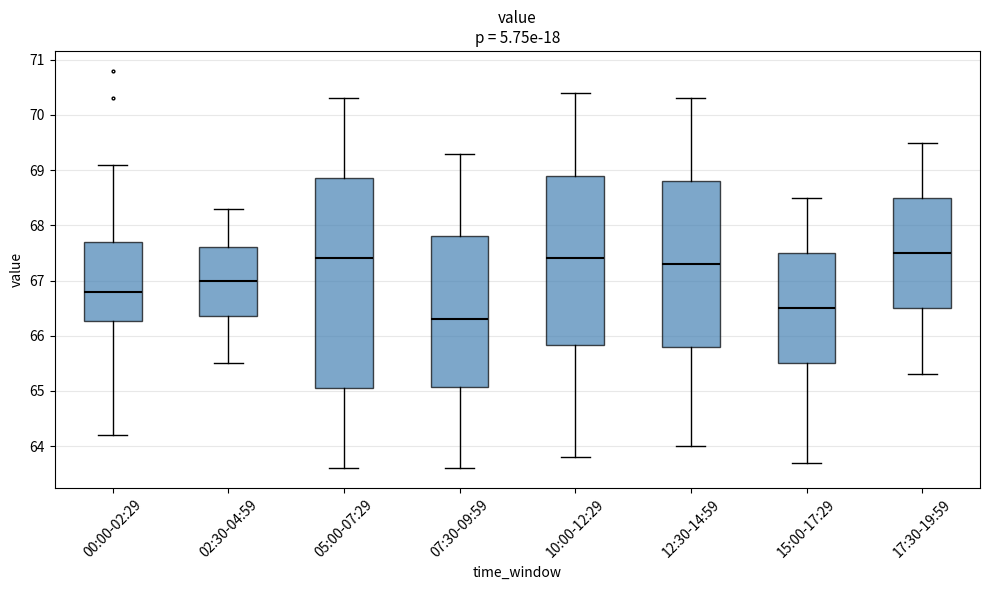

Where does the median line of the box for 07:30-09:59 sit on the y-axis? The values are not printed on the chart, so give them approximately, as read against the axis.

66.3